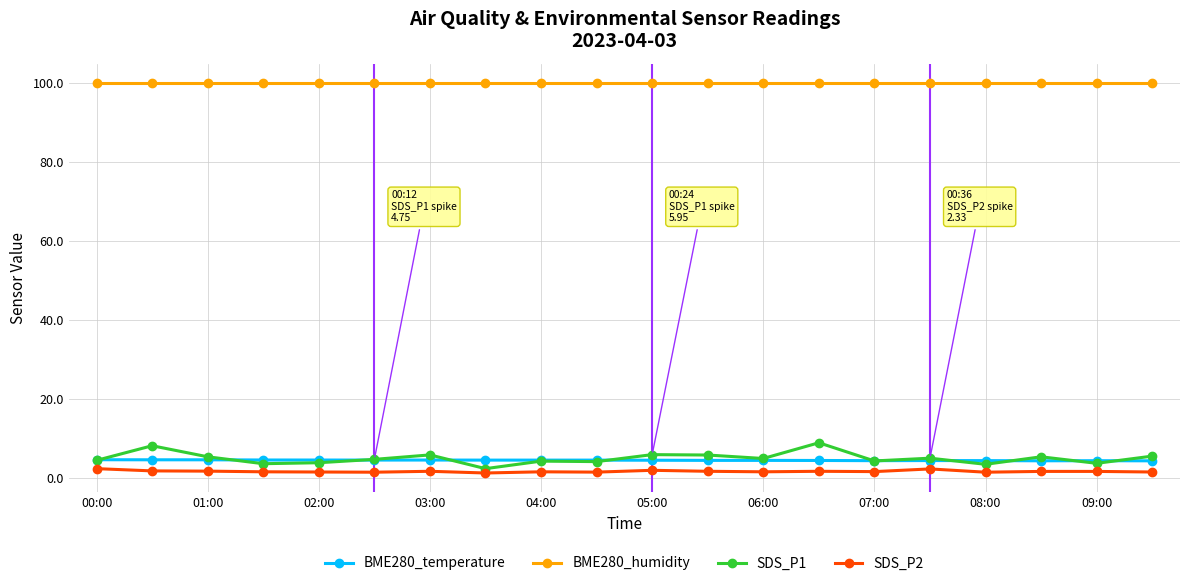

What is the maximum value shown in the chart?

100.0